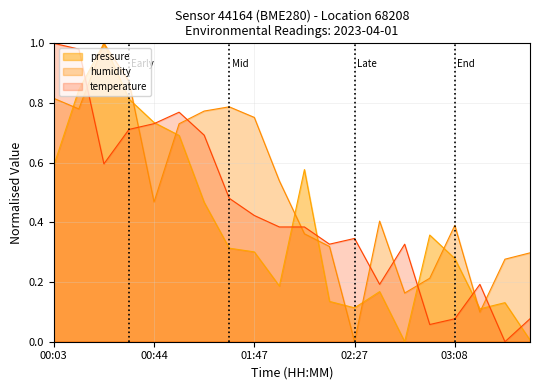

What is the greatest value displayed?

1.0